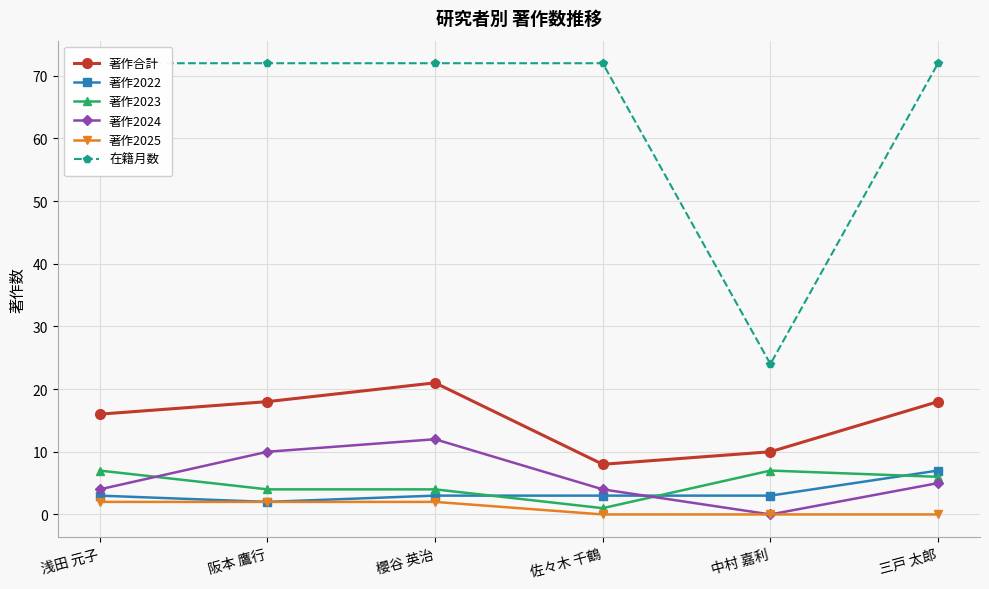

Which category has the highest value across all series?

浅田 元子